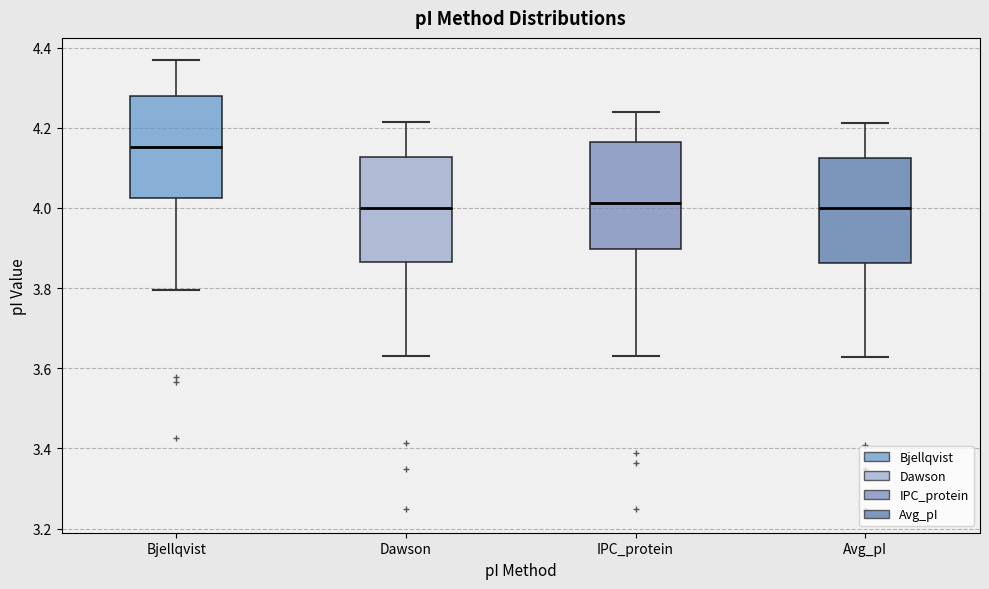

Reading left to right, transcribe this box plot: for each box, give where its median line is, the range the box spans, and where its two whiskers end, as read against the y-axis. The values are not printed on the chart, so give them approximately, as read against the axis.

Bjellqvist: median 4.16, box 4.02 to 4.28, whiskers 3.80 to 4.36
Dawson: median 4.00, box 3.86 to 4.12, whiskers 3.64 to 4.22
IPC_protein: median 4.02, box 3.90 to 4.16, whiskers 3.64 to 4.24
Avg_pI: median 4.00, box 3.86 to 4.12, whiskers 3.62 to 4.22